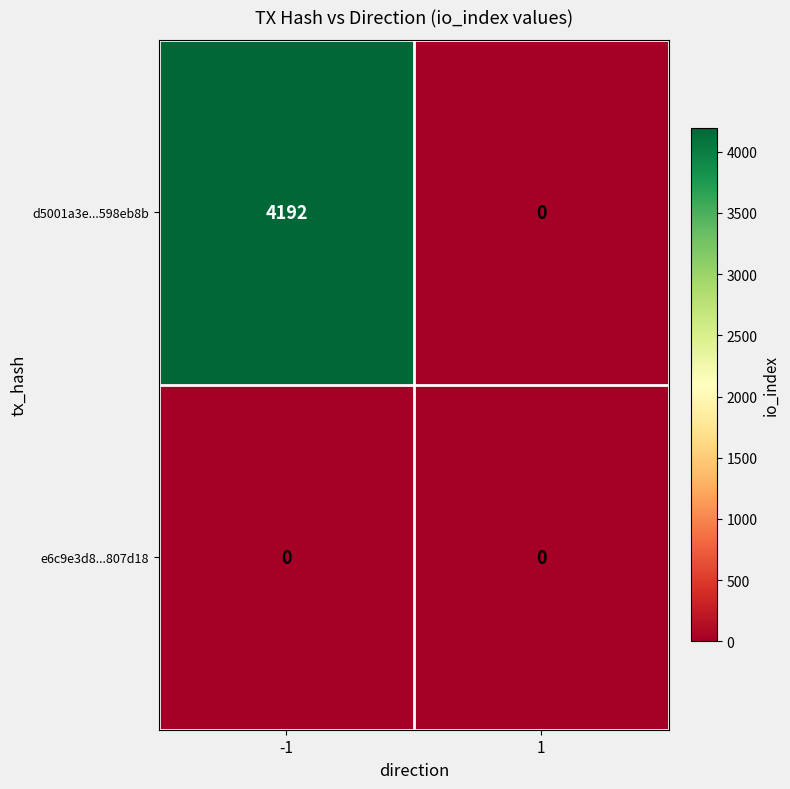

Reading left to right, list all the values displayed in this chart.

d5001a3e...598eb8b: 4192	0
e6c9e3d8...807d18: 0	0